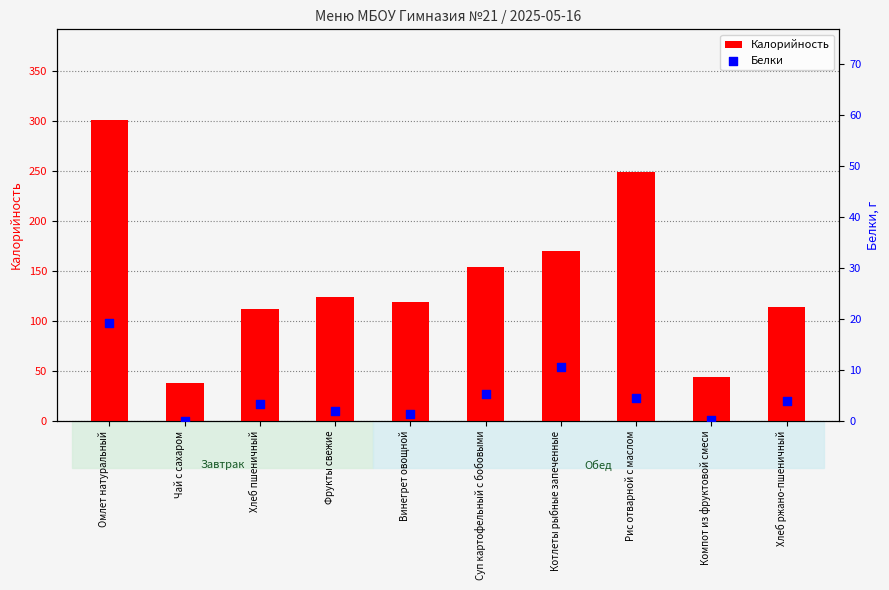

At which category is the sum across all series the highest?

Омлет натуральный